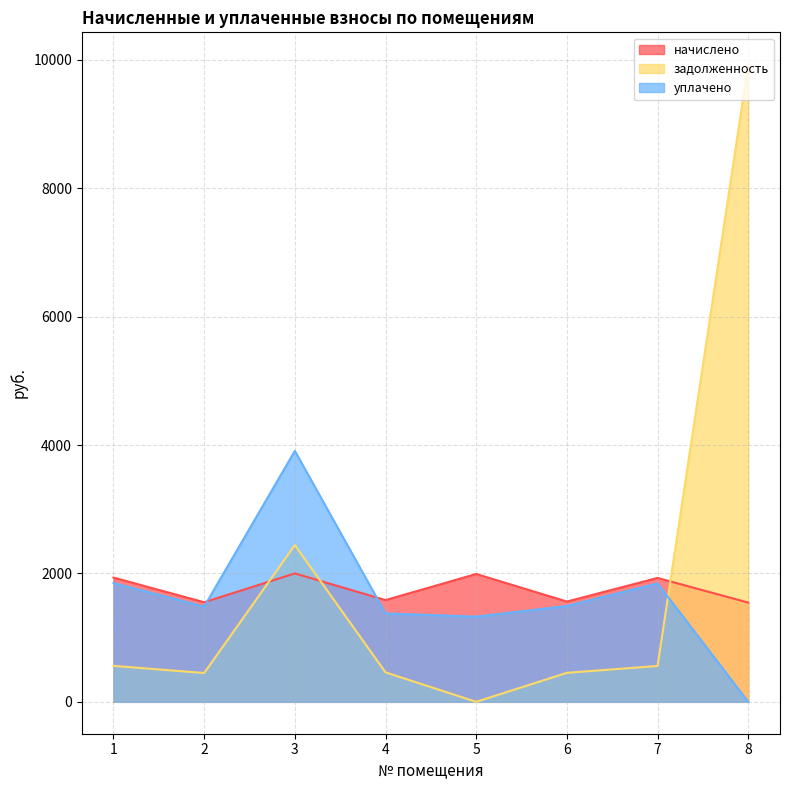

What is the sum of all задолженность values?

14851.3